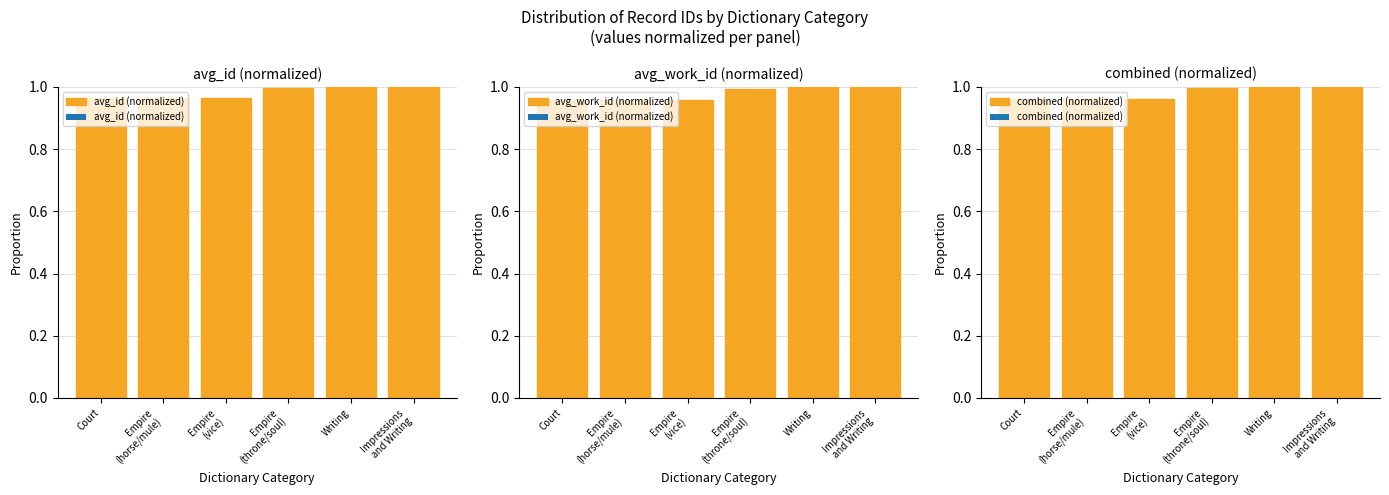

Which series has the largest range (max minus min)?

avg_work_id (normalized)